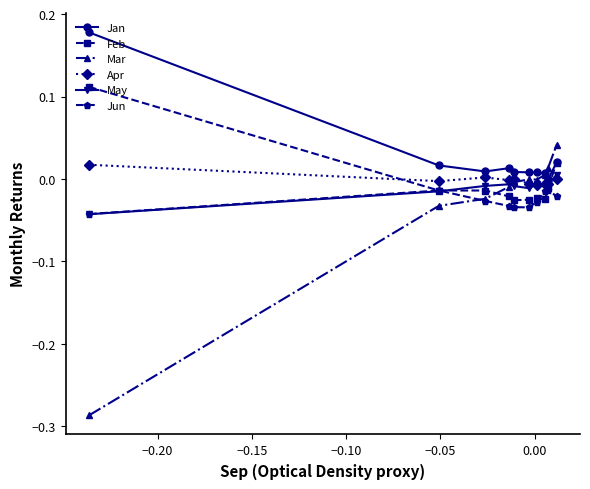

True or false: Jun has more than 1 interior local peaks.

True